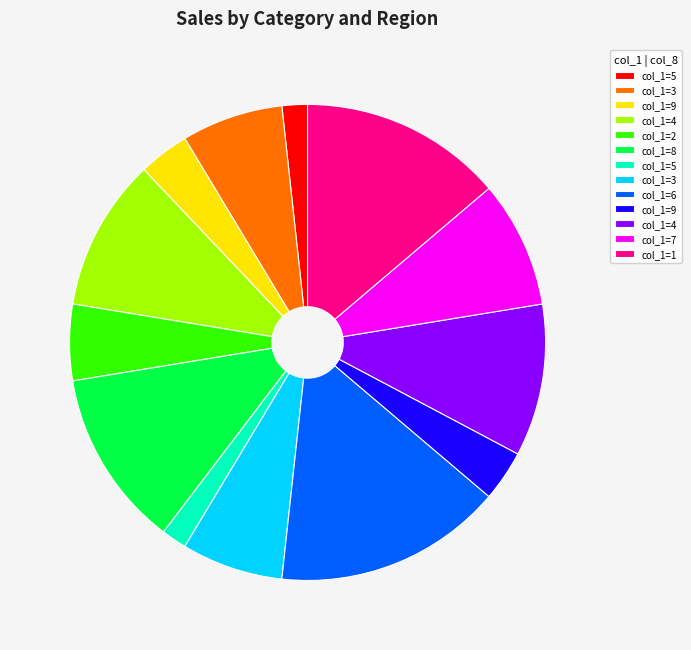

Is there any slice that represents more than half of the pie?

No